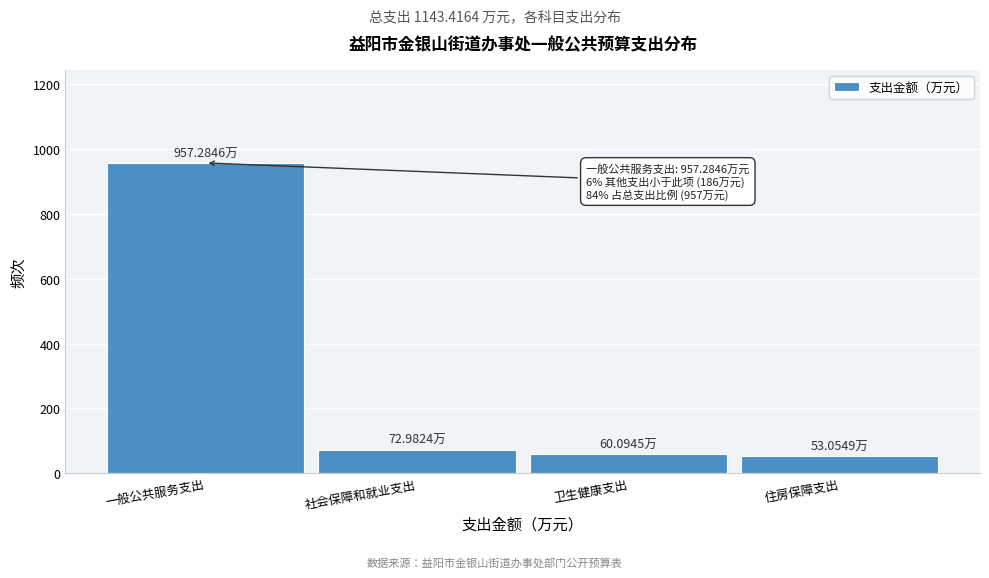

What is the ratio of the value at 住房保障支出 to the value at 社会保障和就业支出?

0.7